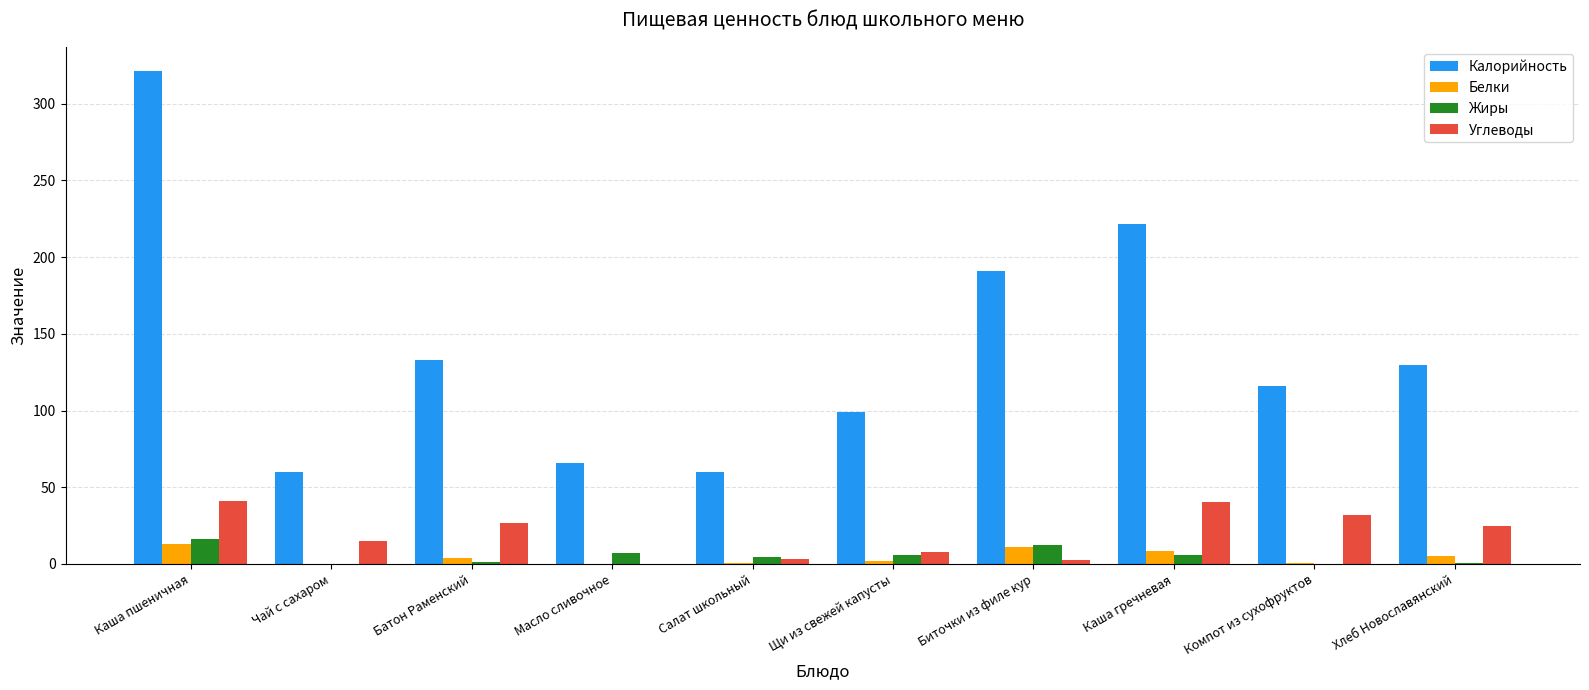

Where does the Жиры series first go above 5?

Каша пшеничная